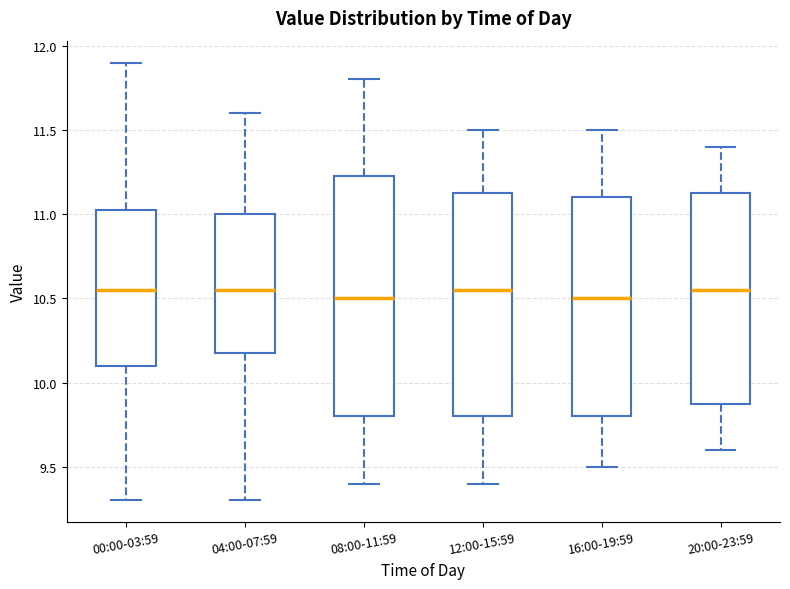

Where does the lower whisker of the box for 04:00-07:59 end on the y-axis? The values are not printed on the chart, so give them approximately, as read against the axis.

9.30